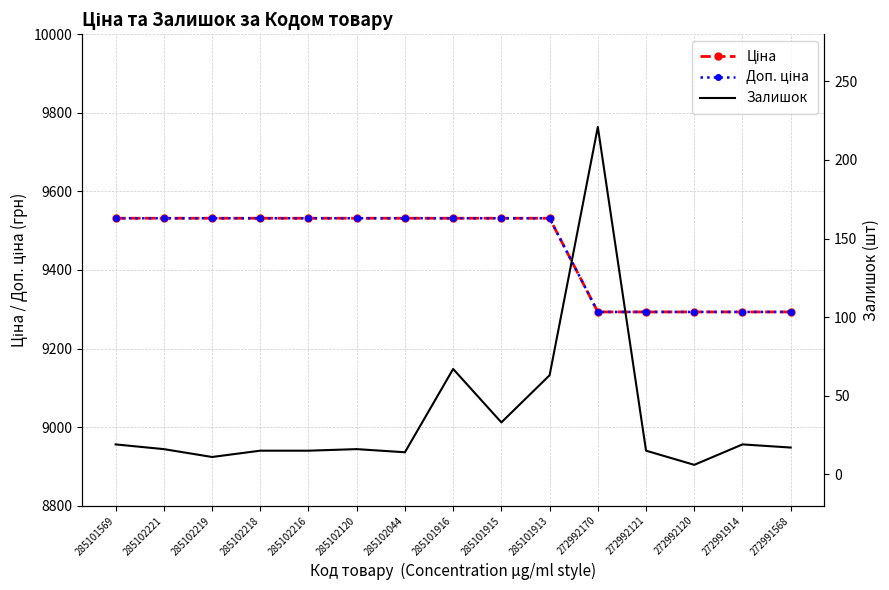

How many lines are shown in the chart?

3